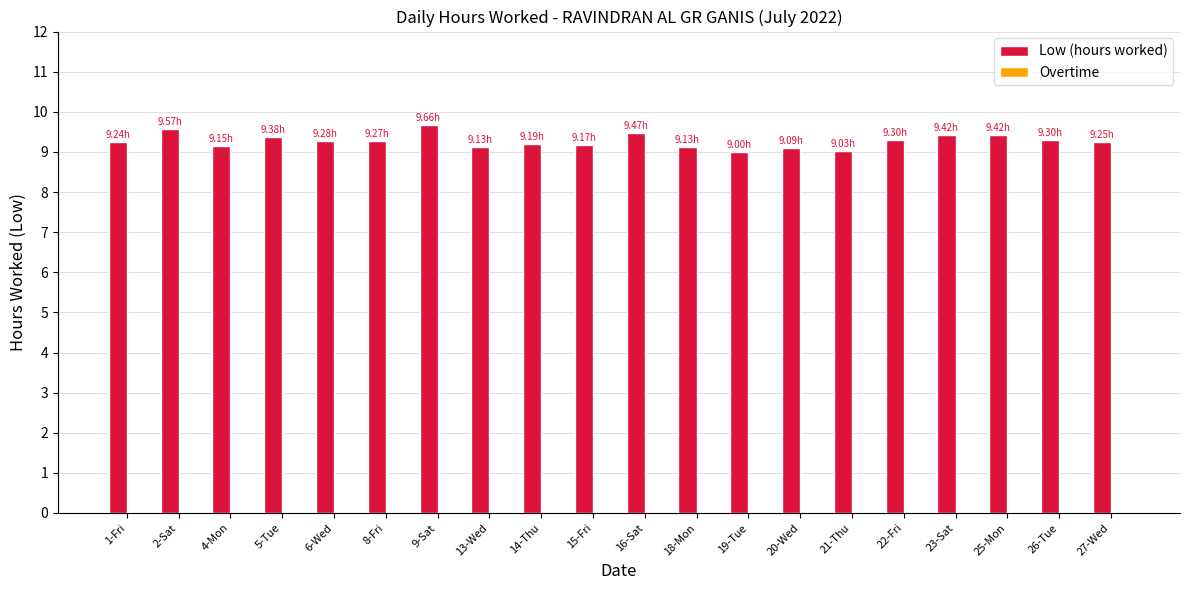

Approximately how many times larger is the value at 22-Fri compared to 19-Tue?

1.0